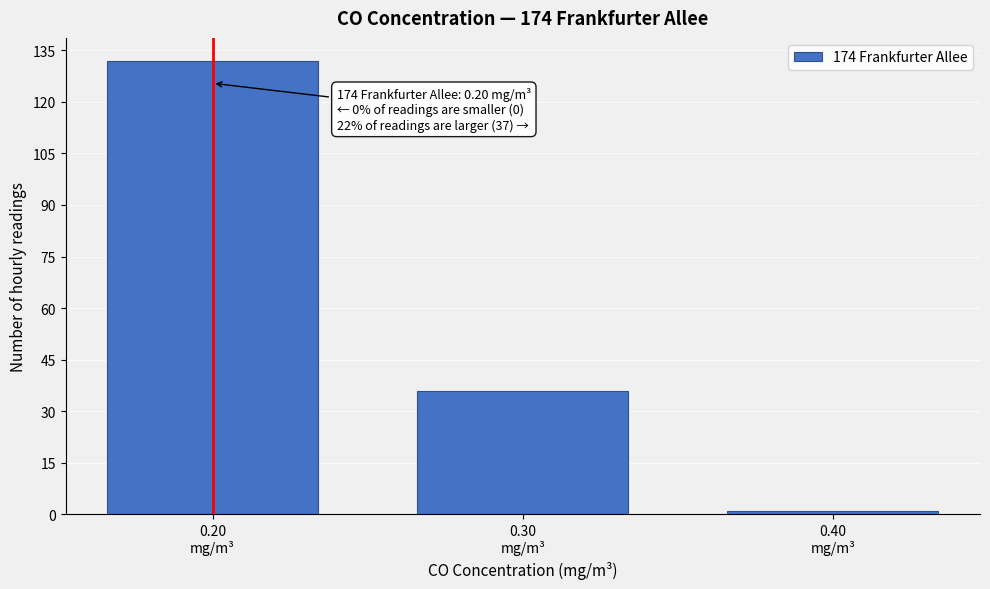

Which range on the x-axis has the tallest bar?

0.15 to 0.25